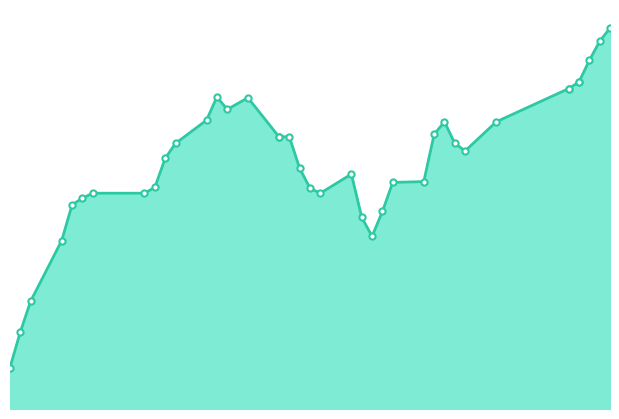

Approximately how many times larger is the value at 2025-05-26 compared to 2025-04-23?

1.1